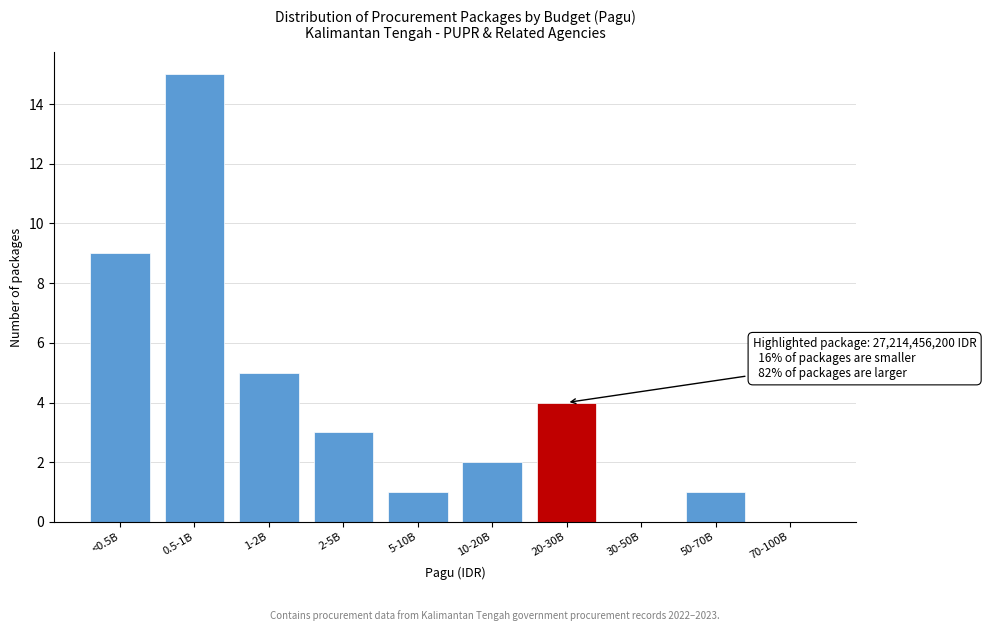

Reading left to right, extract all data points from this chart.

<0.5B=9	0.5-1B=15	1-2B=5	2-5B=3	5-10B=1	10-20B=2	20-30B=4	30-50B=0	50-70B=1	70-100B=0